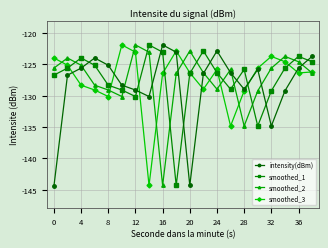

After their last crossing, which series has the higher values: smoothed_1 or smoothed_2?

smoothed_1